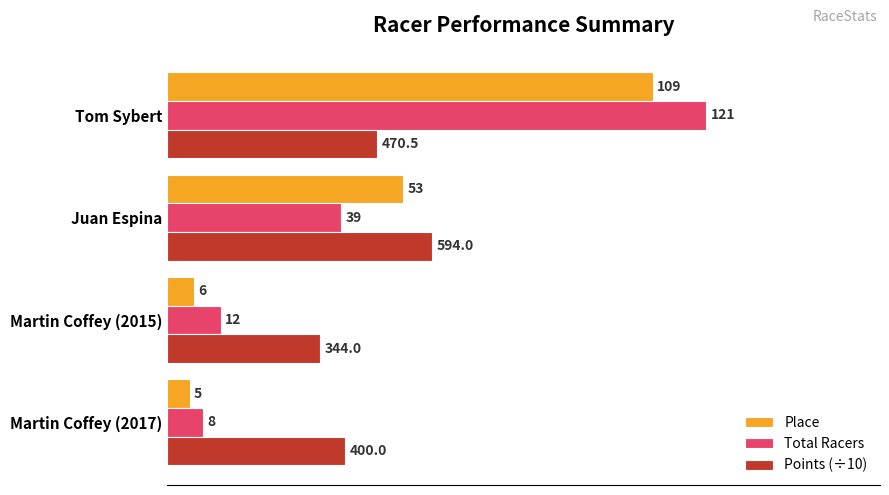

What is the difference between the highest and lowest values at Tom Sybert?

74.0